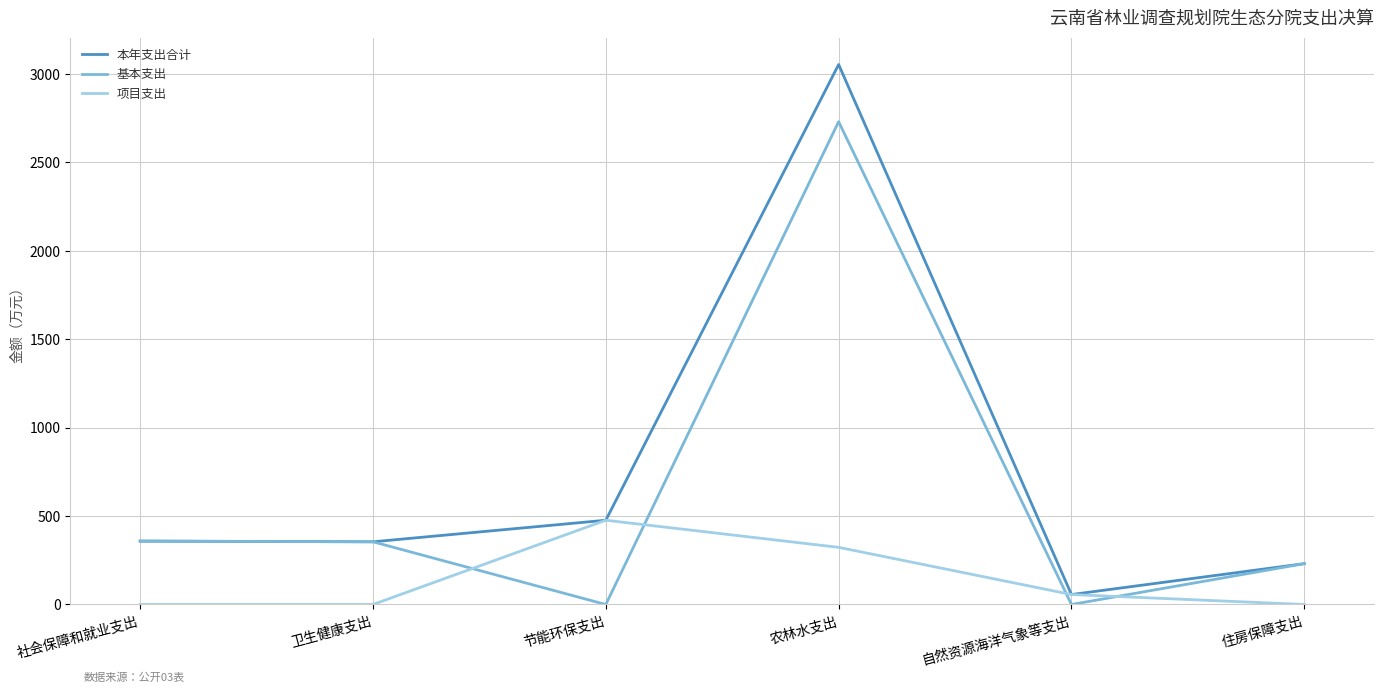

What are all the series names shown in the legend?

本年支出合计, 基本支出, 项目支出